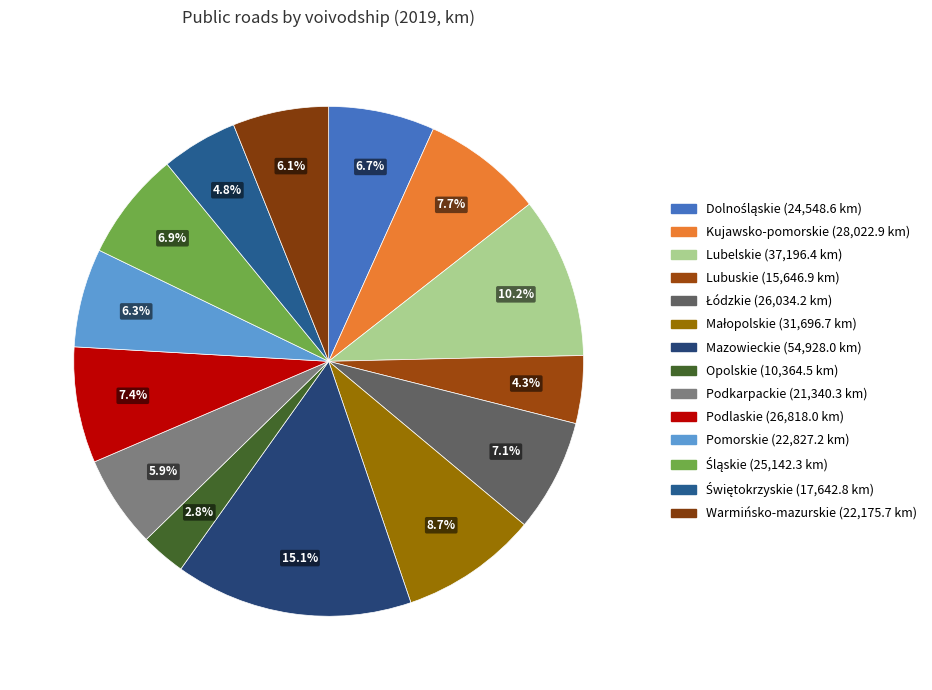

To the nearest percent, what is the average slice percentage?

7%